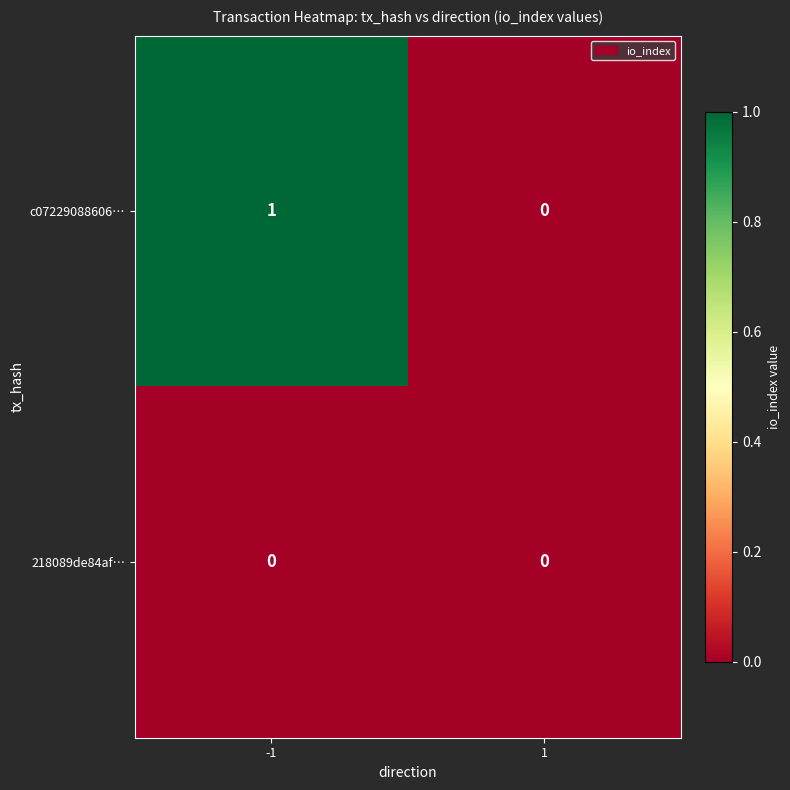

The 218089de84af… series shows 0 at 1. True or false?

True